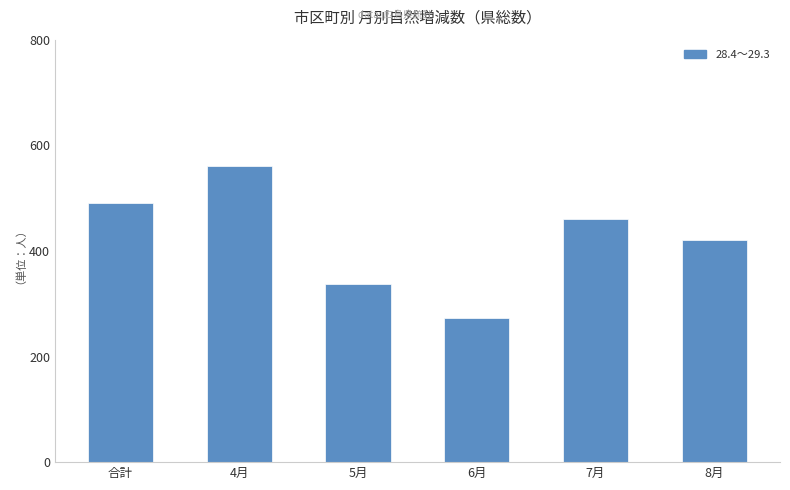

List the labels in order of value, largest first.

4月, 合計, 7月, 8月, 5月, 6月